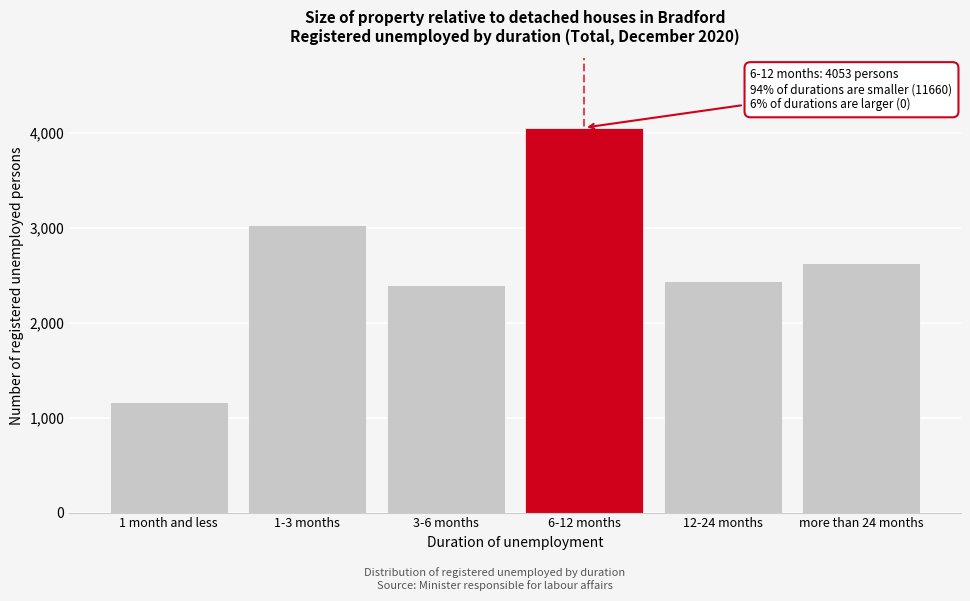

Reading left to right, what are all the values shown in this chart?

1 month and less=1163	1-3 months=3029	3-6 months=2401	6-12 months=4053	12-24 months=2434	more than 24 months=2633